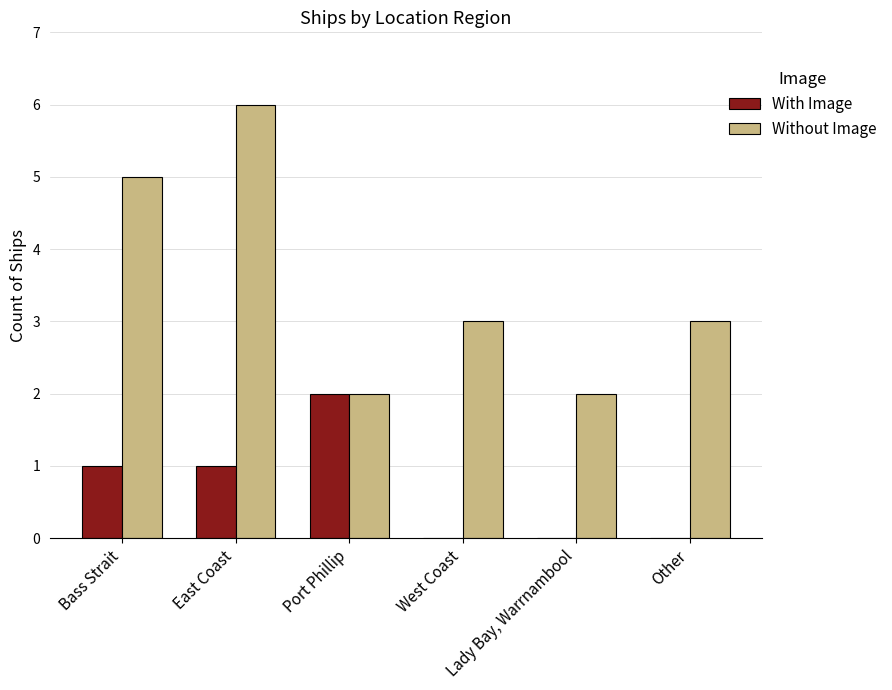

What is the highest value of the Without Image series?

6